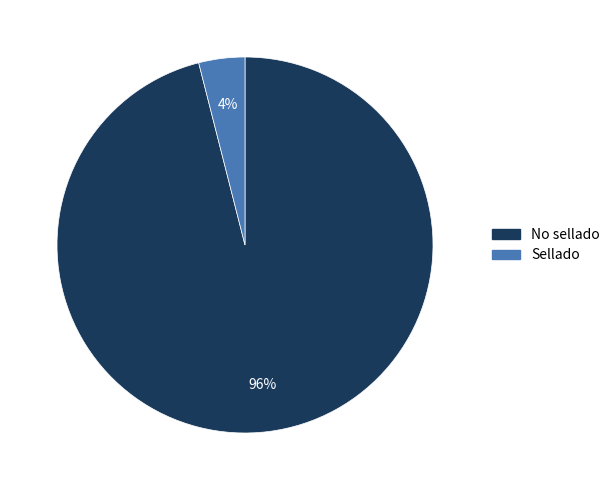

The No sellado slice represents 96% of the pie. True or false?

True